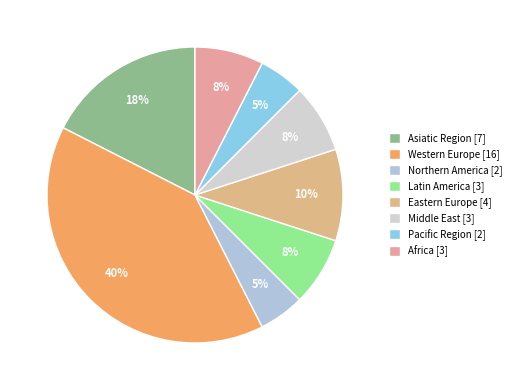

True or false: Middle East accounts for 7% of the total.

True